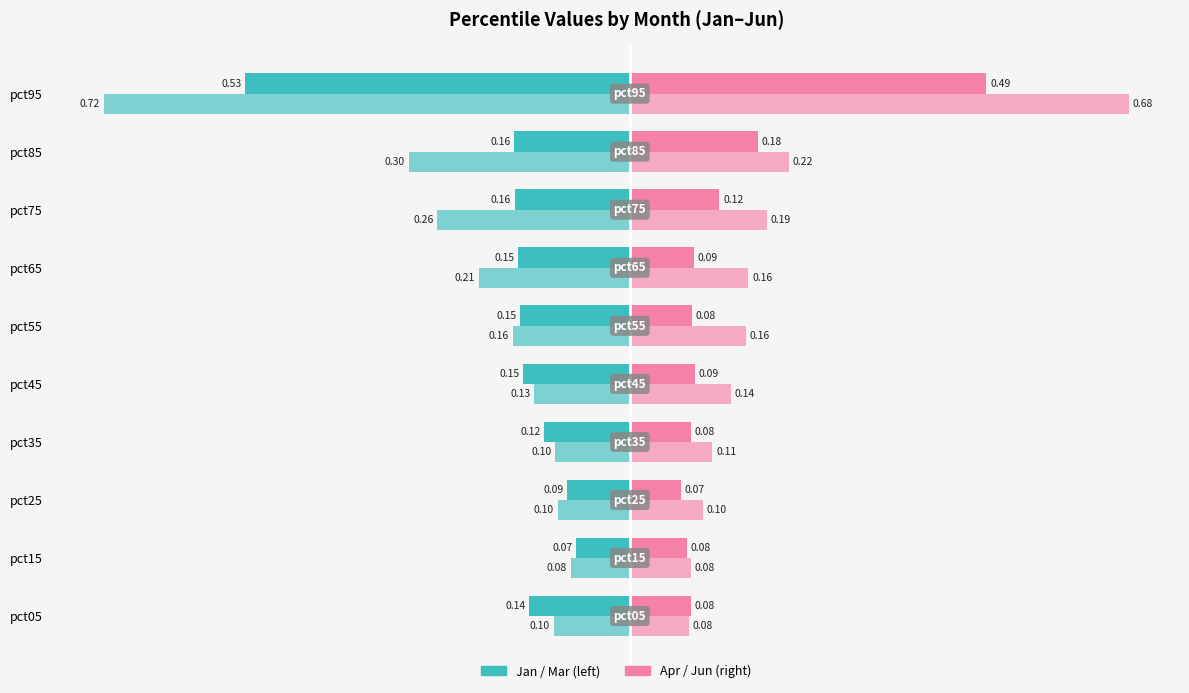

How many series are shown in this chart?

4